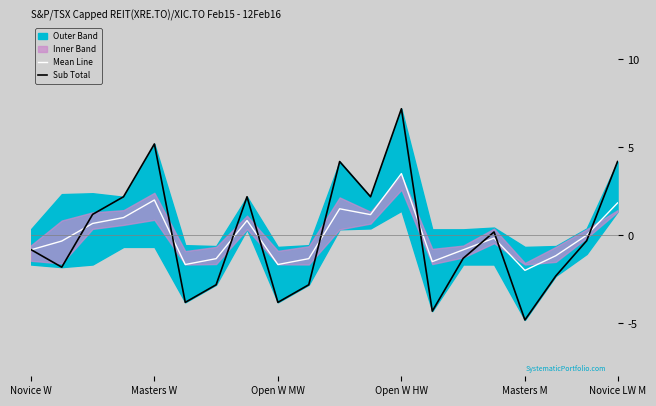

Is this an area chart (filled region under the line)?

No